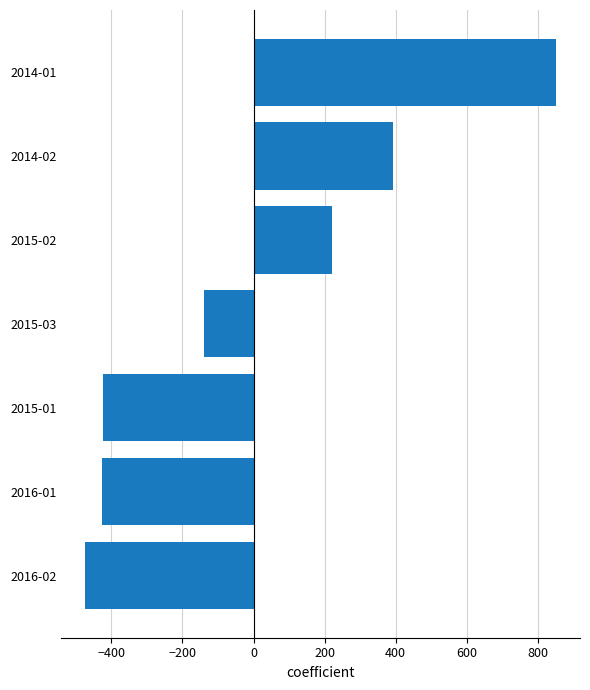

What is the greatest value displayed?

852.1